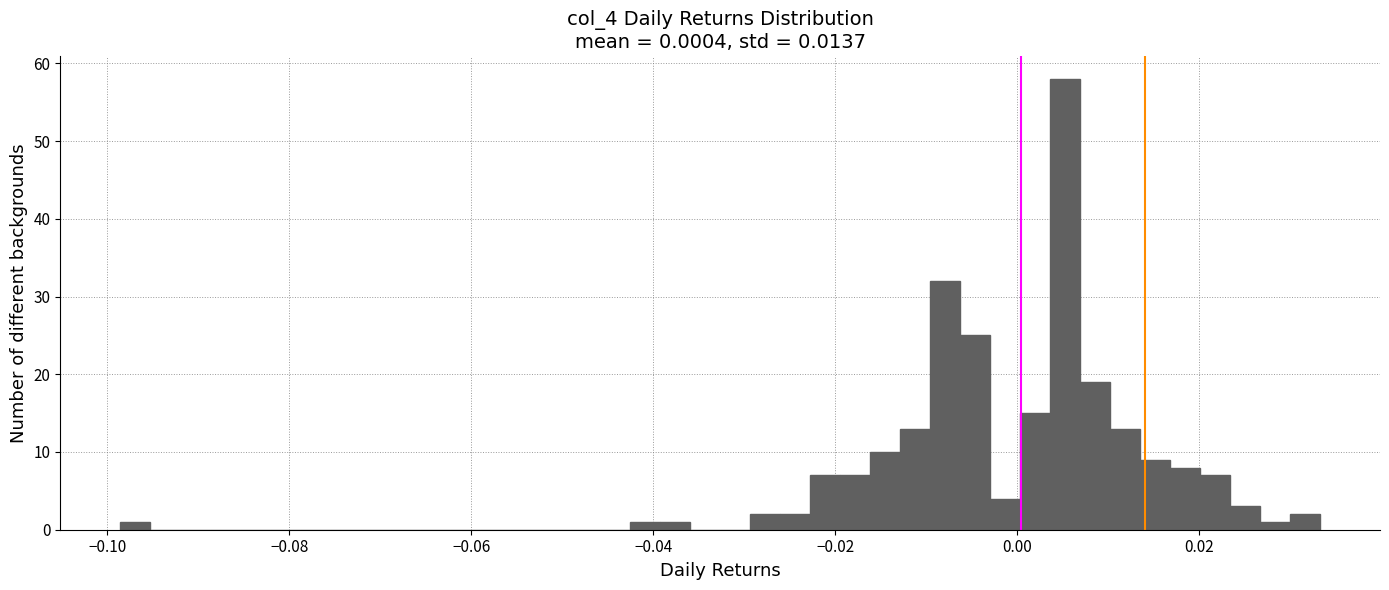

Around what value on the x-axis is the tallest bar? Give the approximate position of its centre, as read against the axis.

0.006